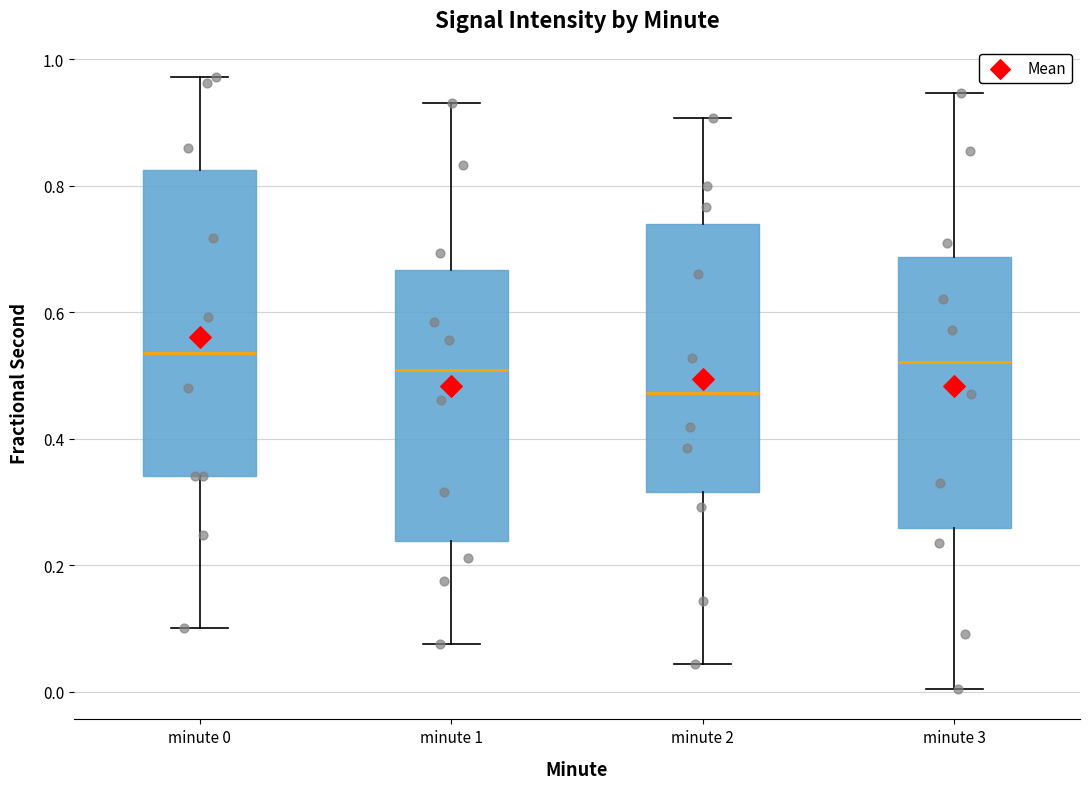

Reading left to right, read every box against the y-axis: the position of its median line, the range the box covers, and the ends of its whiskers. The values are not printed on the chart, so give them approximately, as read against the axis.

minute 0: median 0.54, box 0.34 to 0.82, whiskers 0.10 to 0.98
minute 1: median 0.50, box 0.24 to 0.66, whiskers 0.08 to 0.94
minute 2: median 0.48, box 0.32 to 0.74, whiskers 0.04 to 0.90
minute 3: median 0.52, box 0.26 to 0.68, whiskers 0.00 to 0.94